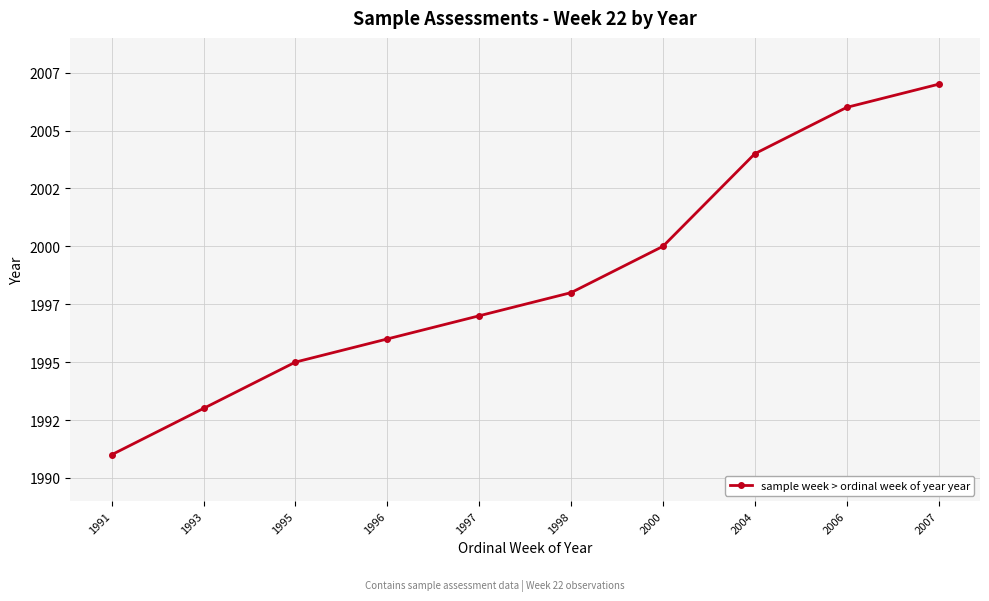

What is the ratio of the value at 1998 to the value at 1993?

1.0